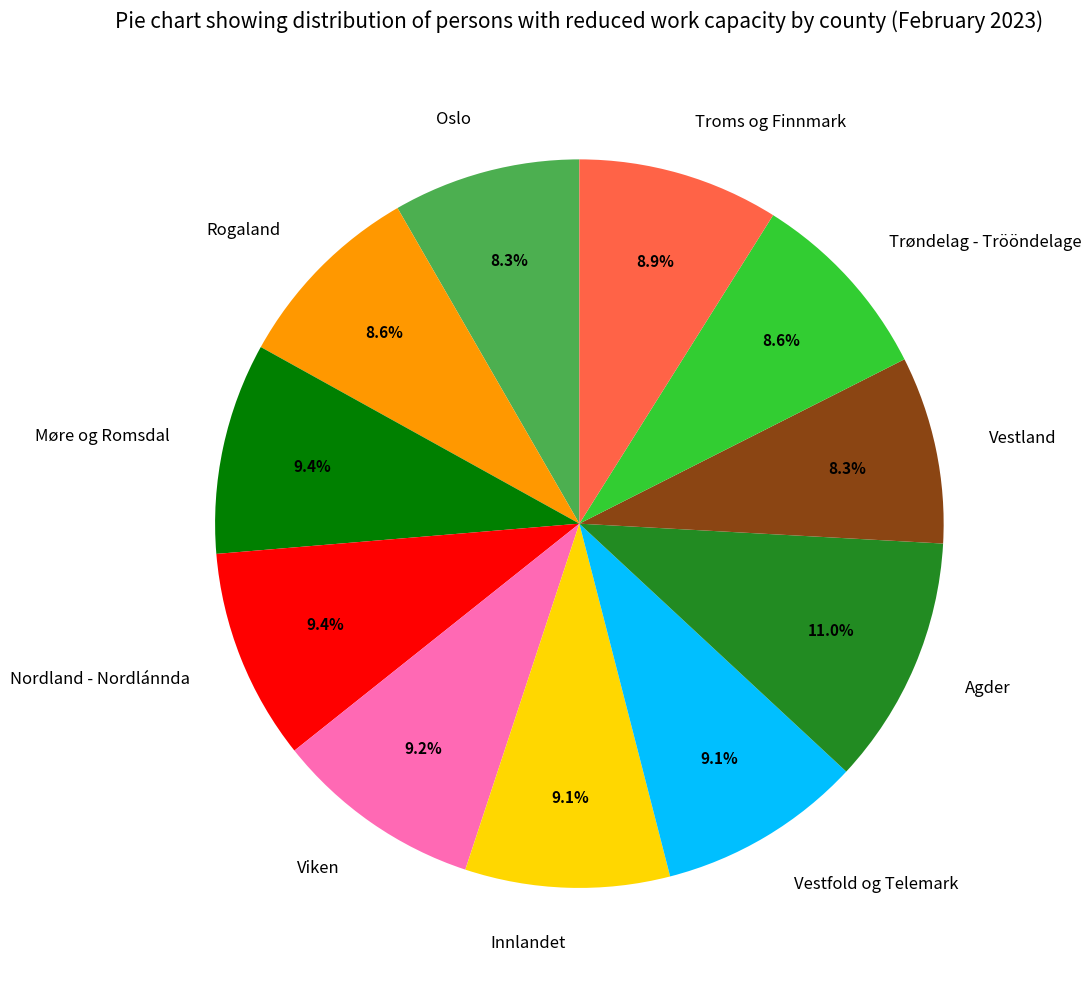

Is there a majority slice in this chart?

No